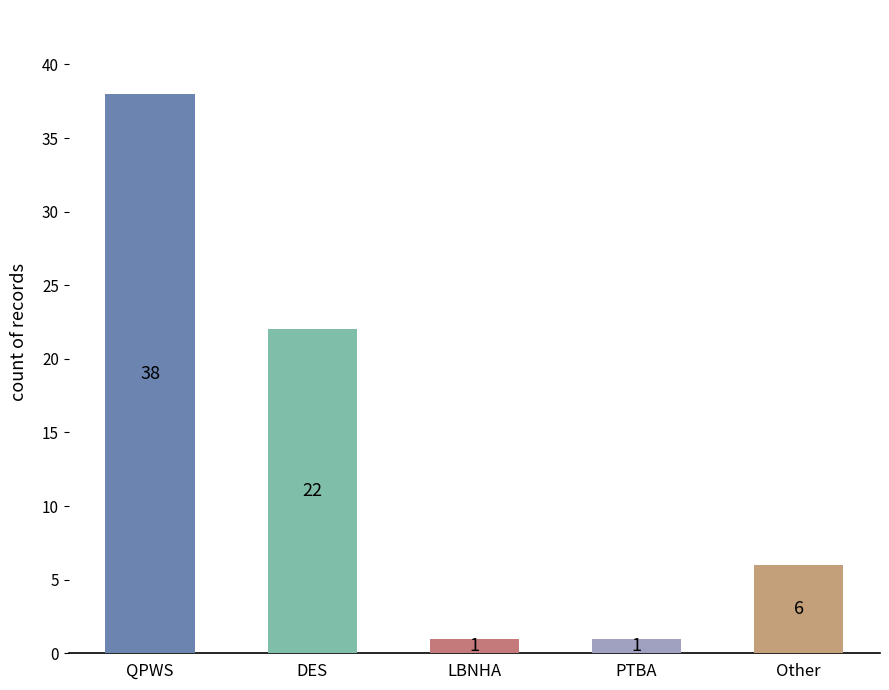

Does the chart contain stacked bars?

No